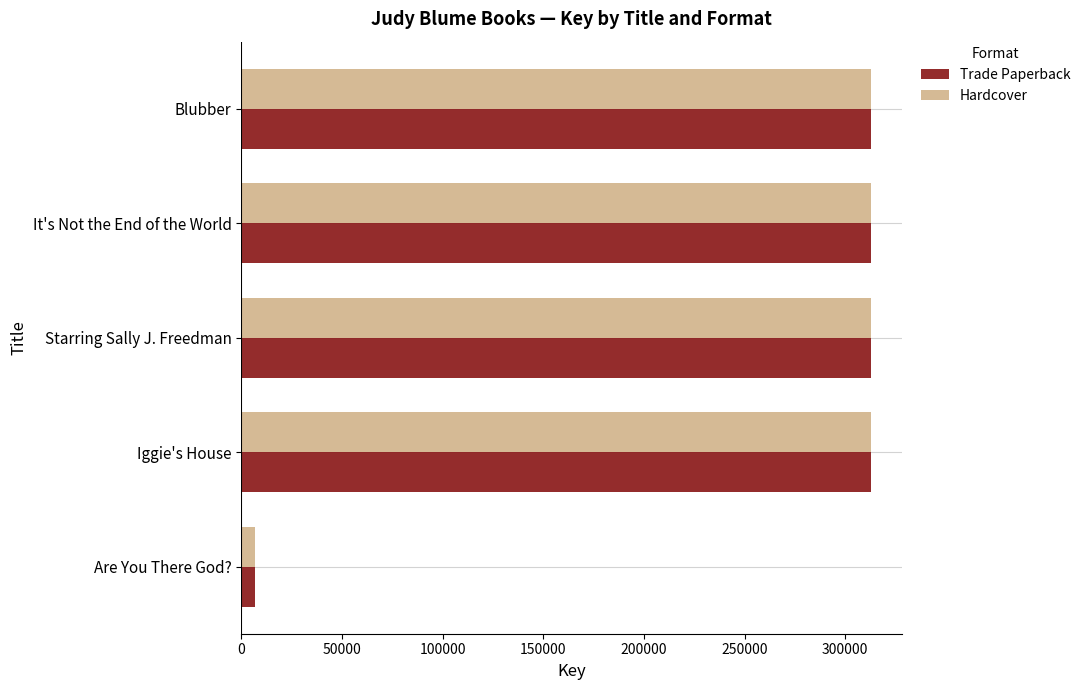

What is the average value of the Trade Paperback series?

251504